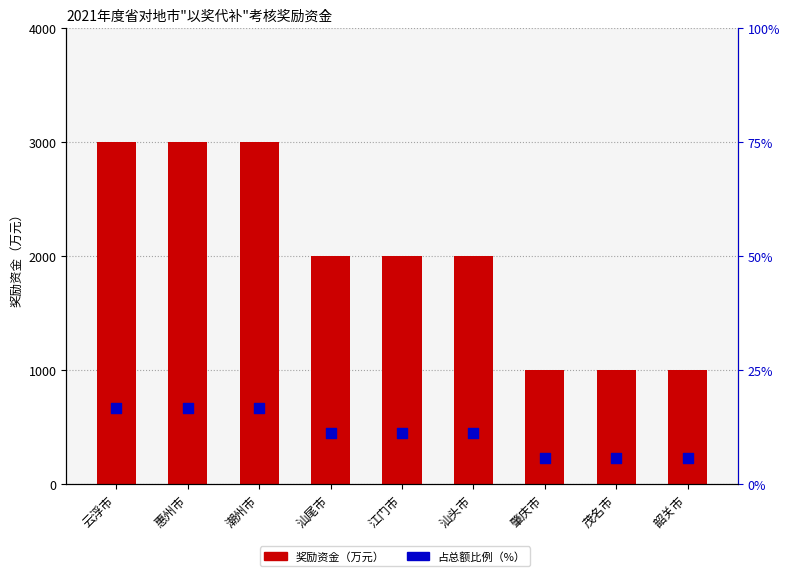

Which series has the largest total across all categories?

奖励资金（万元）